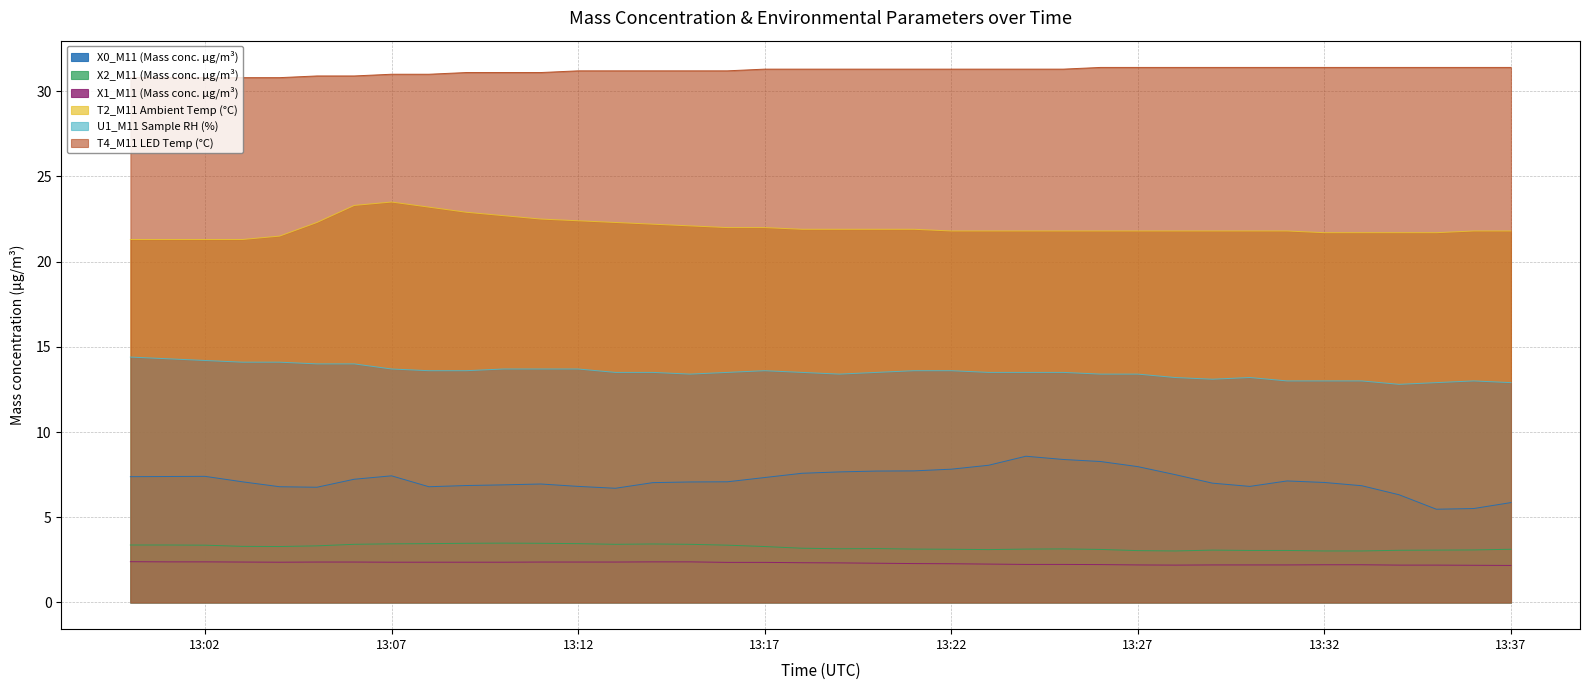

True or false: U1_M11 Sample RH (%) and T4_M11 LED Temp (°C) cross at least once.

False